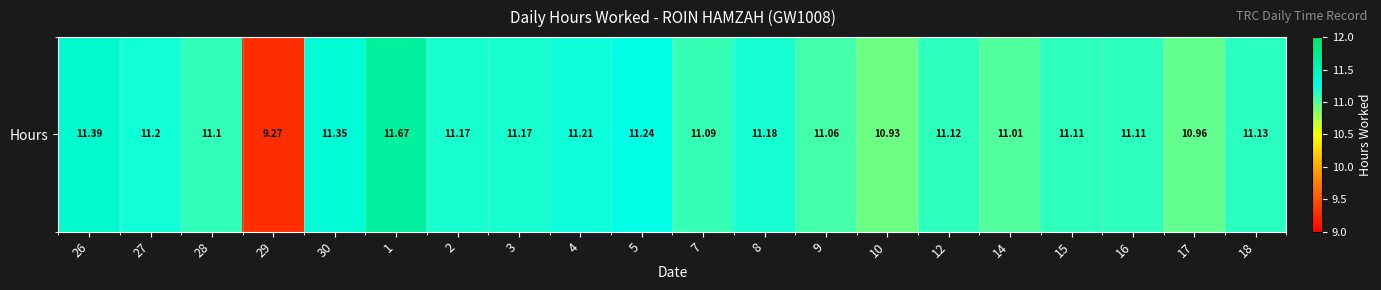

Where does the data first go above 11?

26